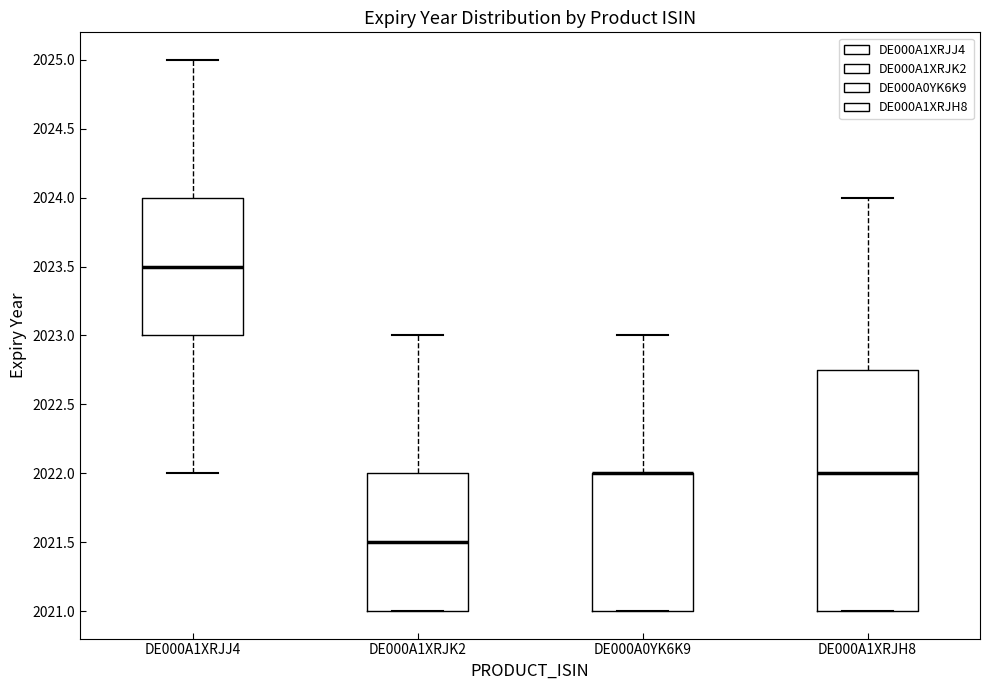

Which box is the tallest, from its lower edge to its upper edge?

DE000A1XRJH8